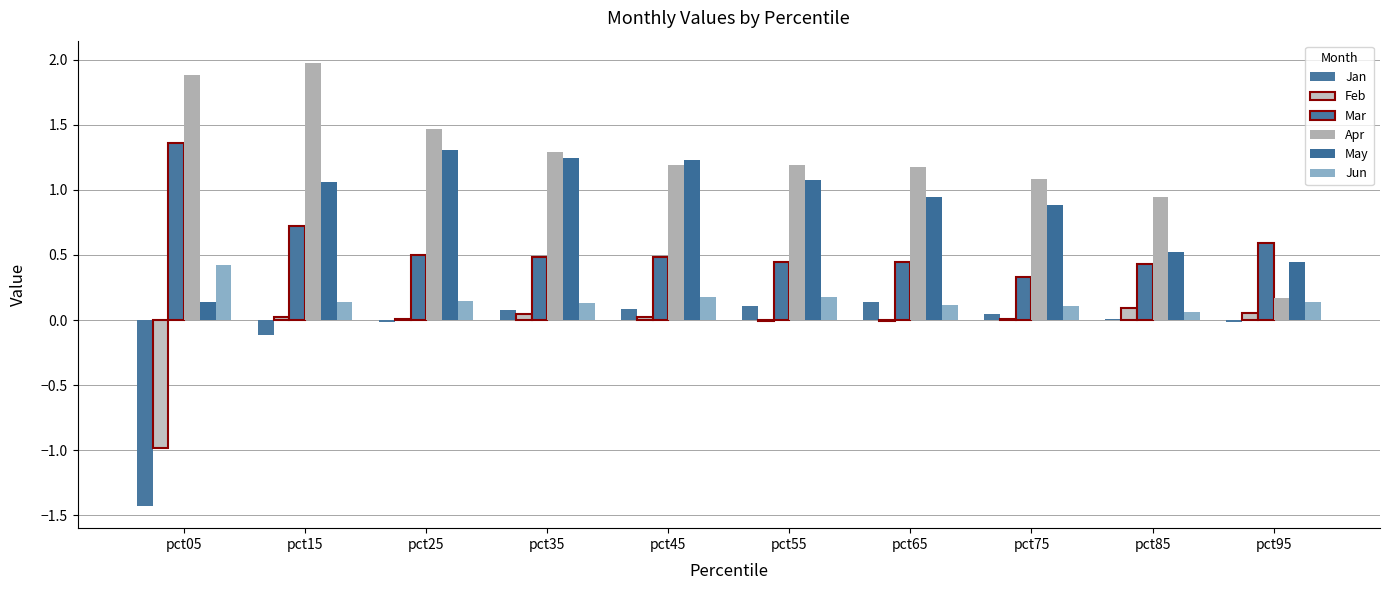

Count the number of categories in the chart.

10